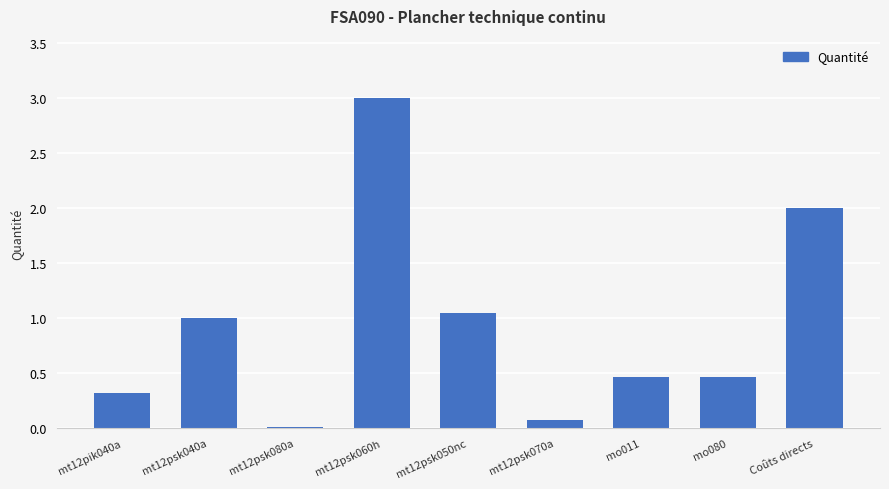

The chart shows a value of 1.0 at mt12psk040a. True or false?

True